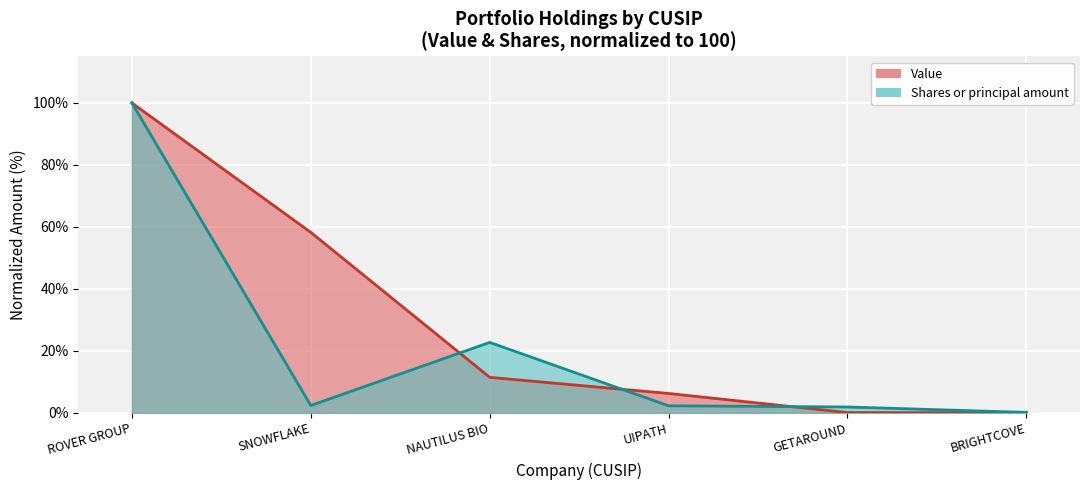

Count the number of data series in this chart.

2